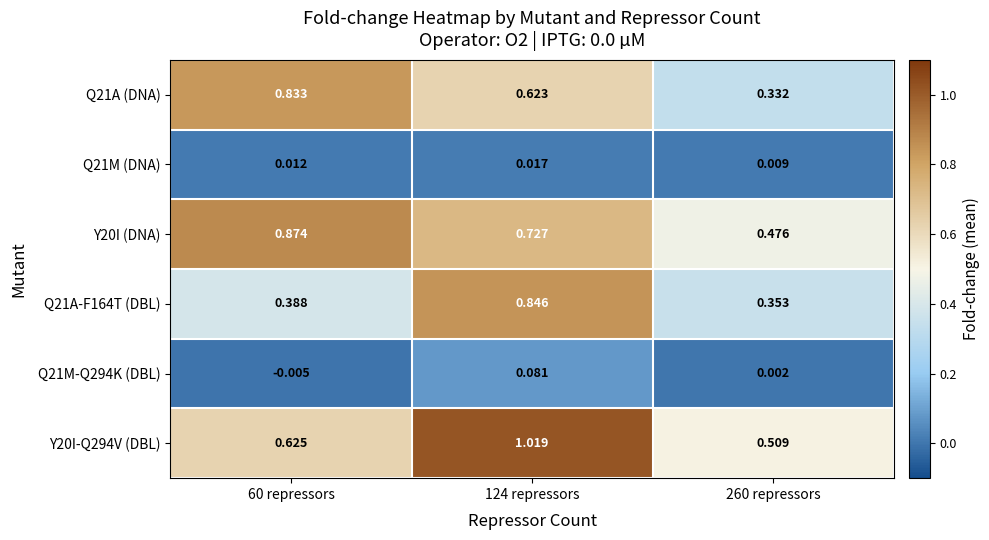

What is the total value across all series at 124 repressors?

3.3